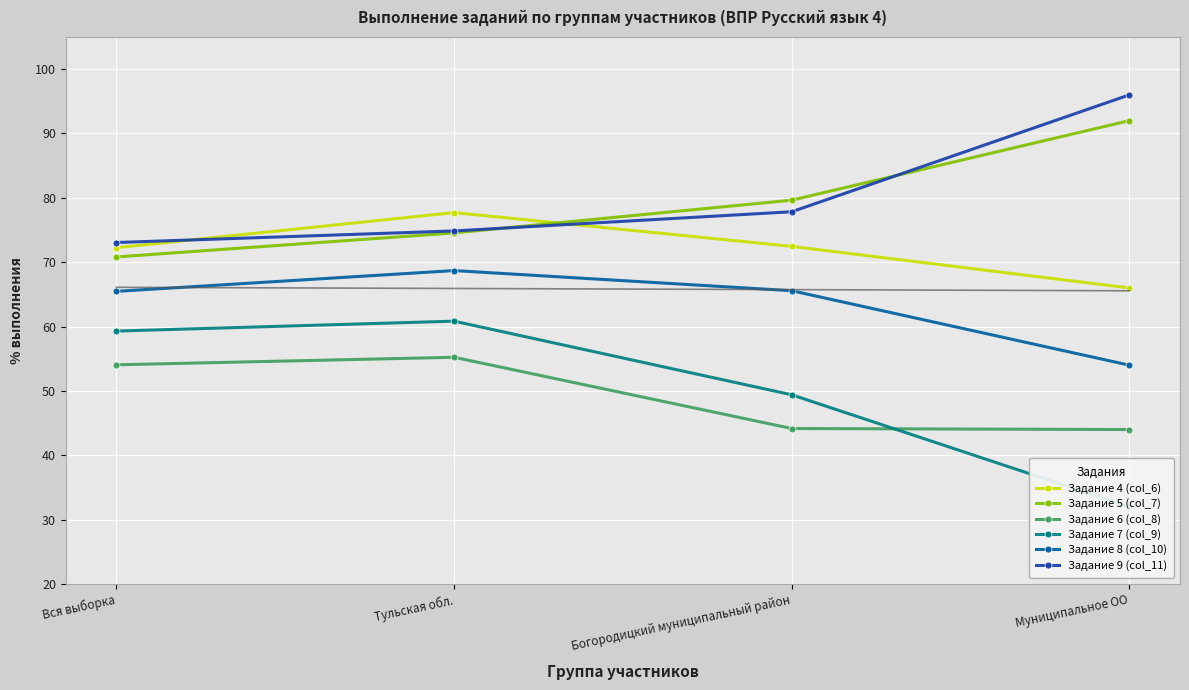

Rank the categories by Задание 8 (col_10) value from highest to lowest.

Тульская обл., Богородицкий муниципальный район, Вся выборка, Муниципальное ОО